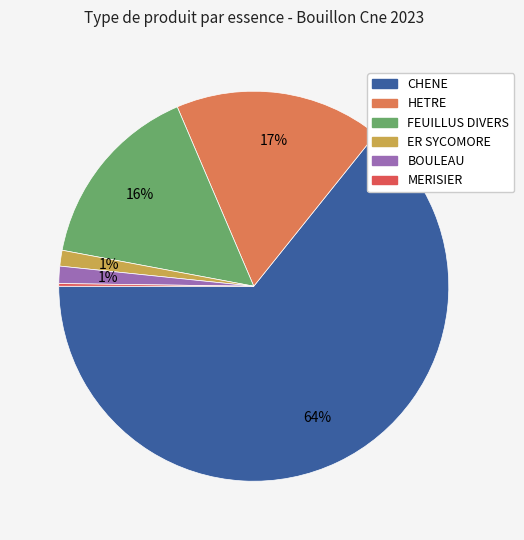

What portion of the pie excludes CHENE?

35.8%